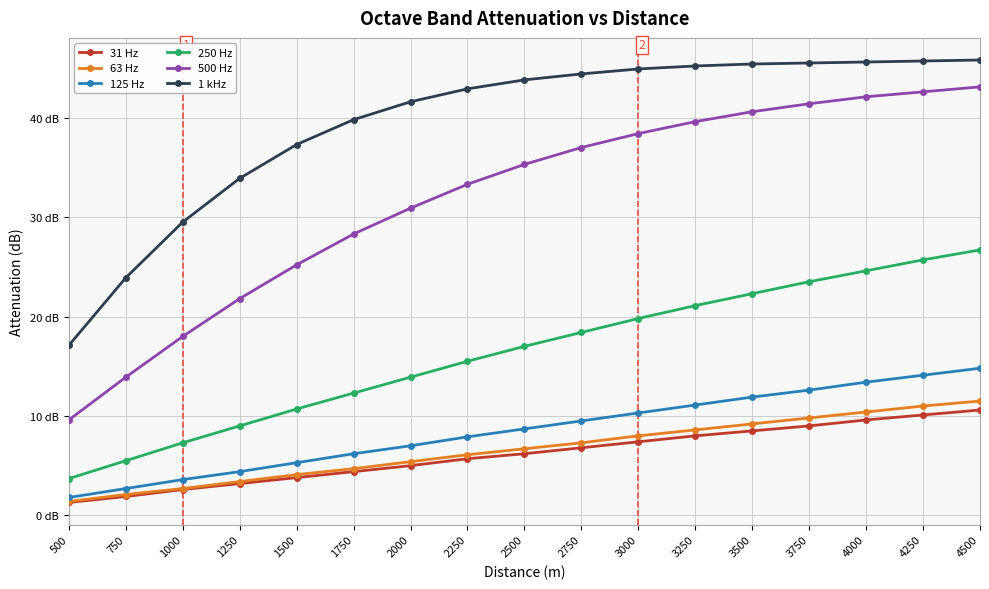

What is the sum of all 250 Hz values?

277.0